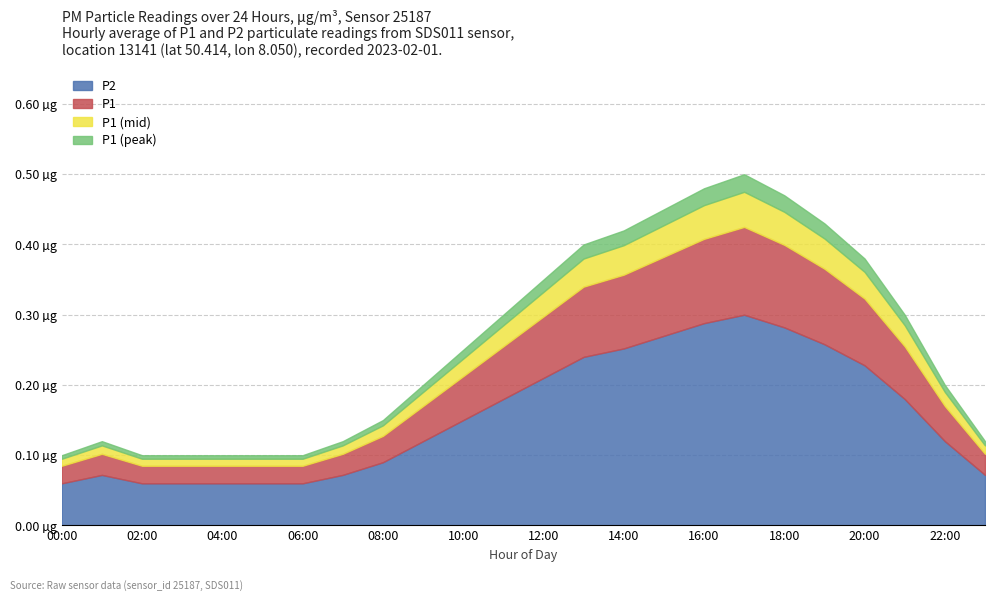

True or false: P1 and P2 intersect in this chart.

False